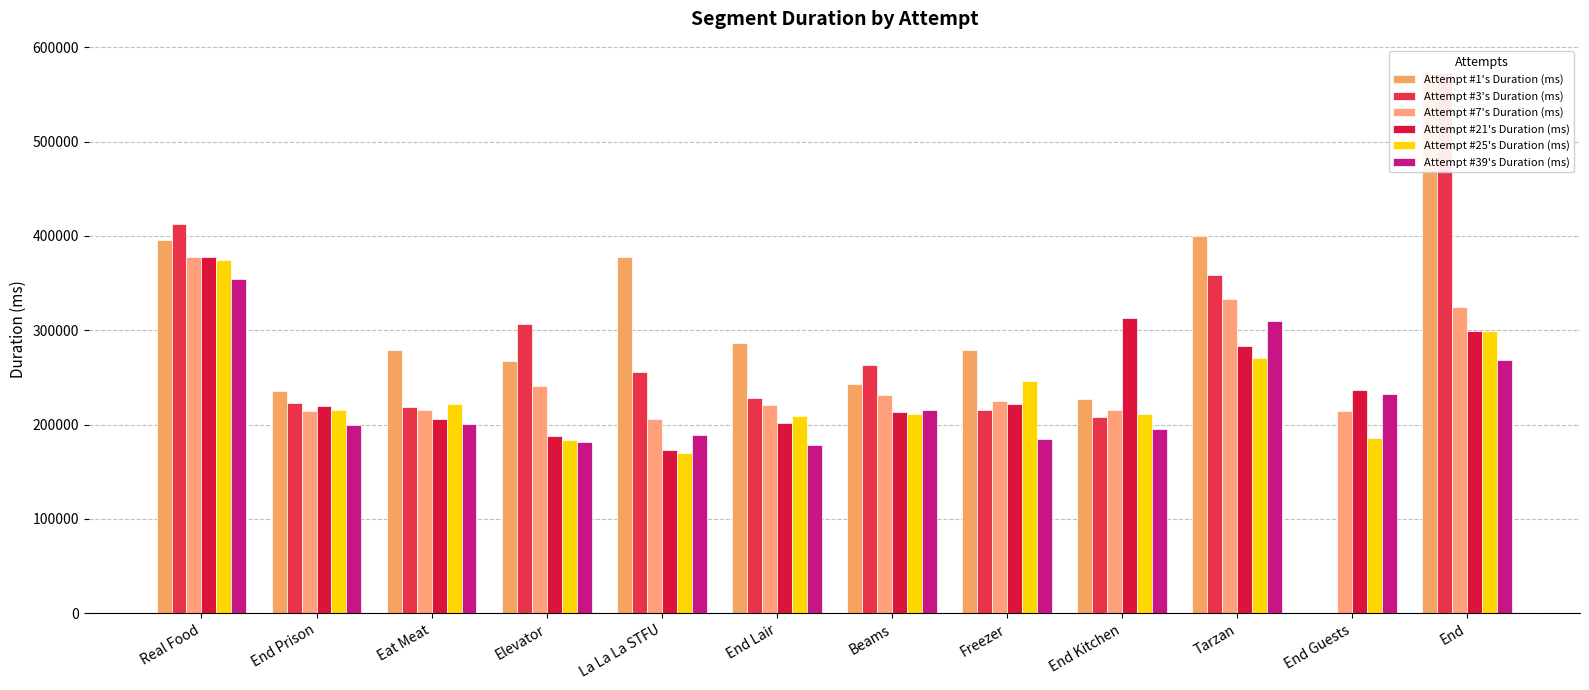

At End Kitchen, list the series in order from largest to smallest.

Attempt #21's Duration (ms), Attempt #1's Duration (ms), Attempt #7's Duration (ms), Attempt #25's Duration (ms), Attempt #3's Duration (ms), Attempt #39's Duration (ms)